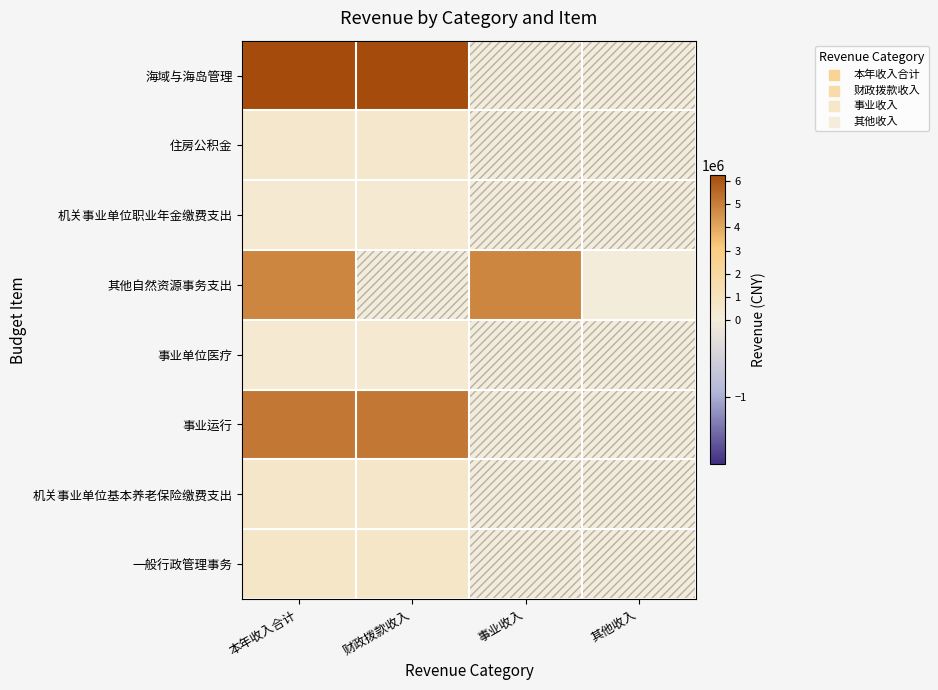

Between 其他收入 and 事业收入, which is larger?

其他收入